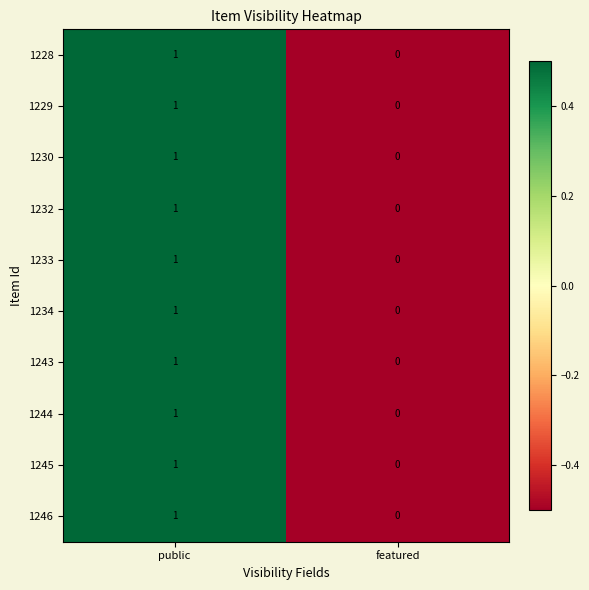

Count the number of categories in the chart.

2